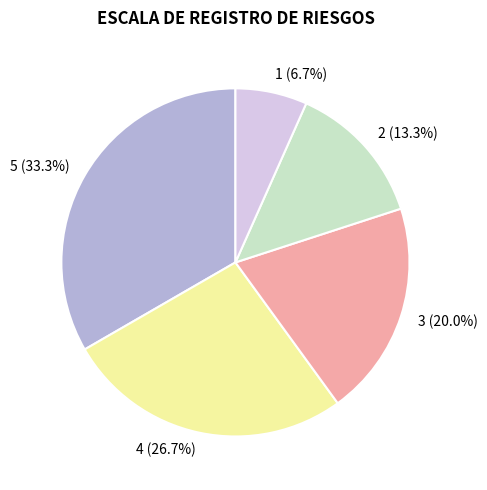

Is there a majority slice in this chart?

No